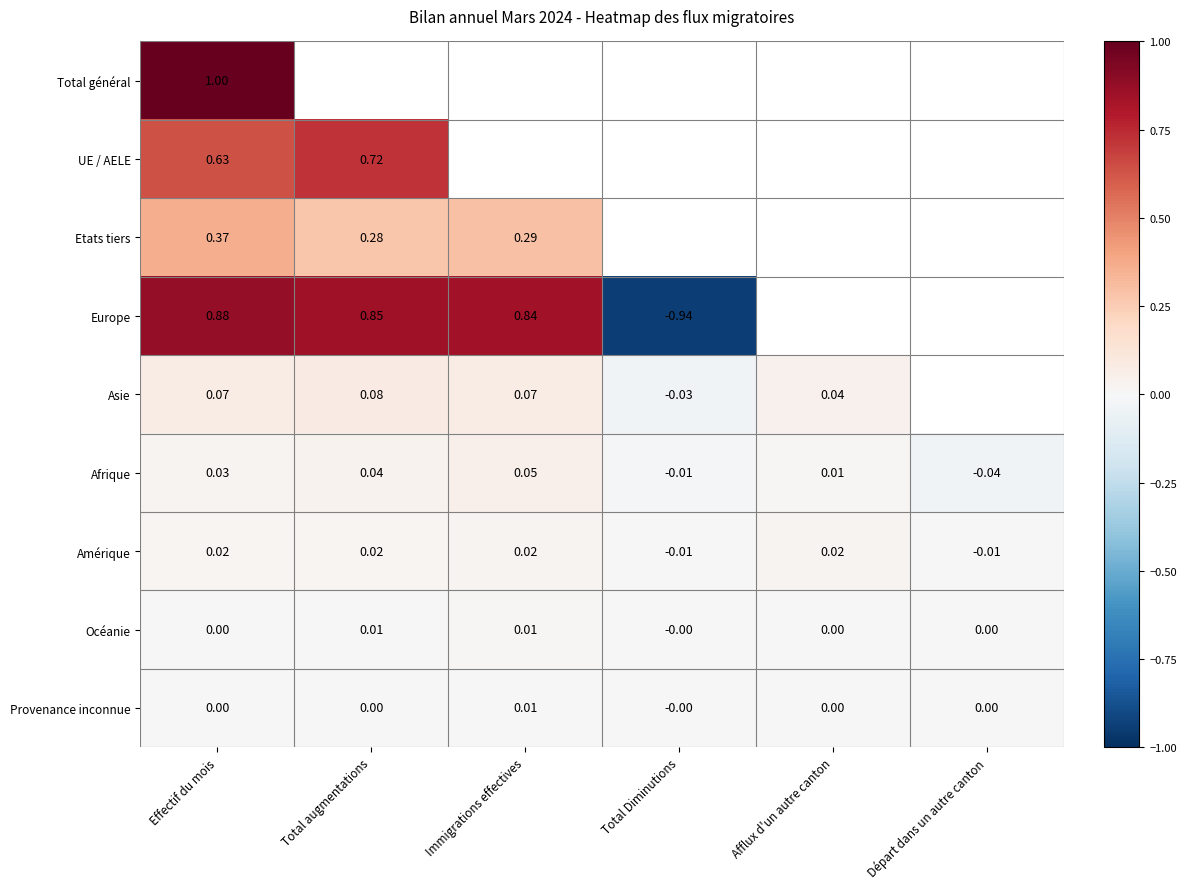

At which label does Afrique first exceed 0?

Effectif du mois